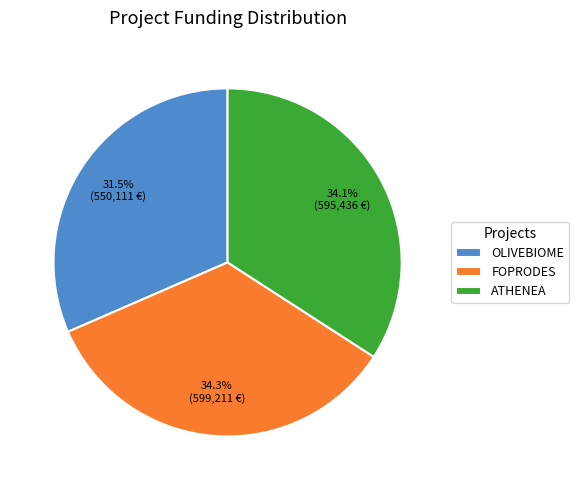

To the nearest percent, what is the combined percentage of FOPRODES and OLIVEBIOME?

66%